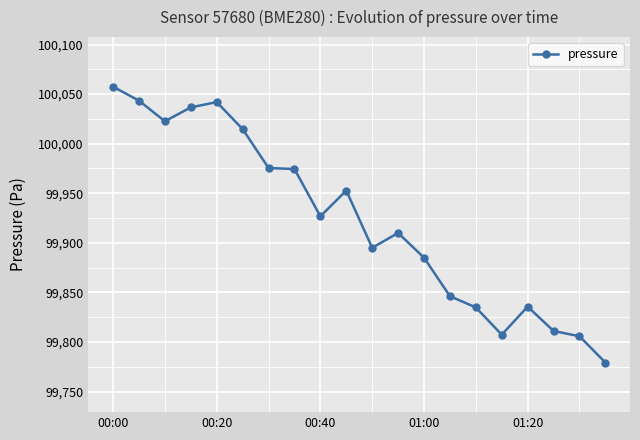

True or false: the data has more than 1 interior local peaks.

True